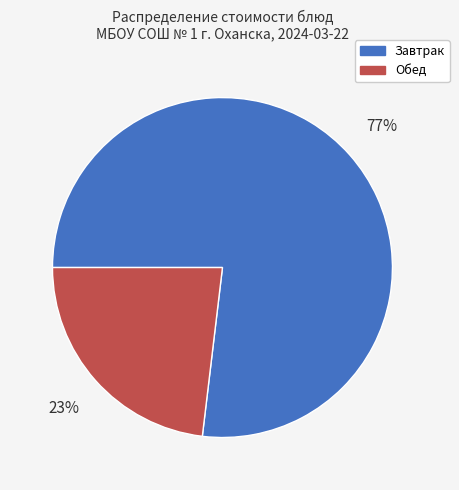

What is the majority slice?

Завтрак